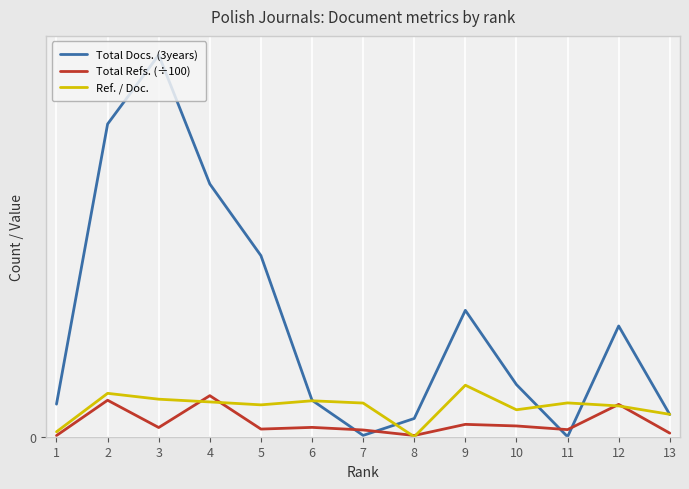

Where is Total Docs. (3years) nearest to the value 146?

5